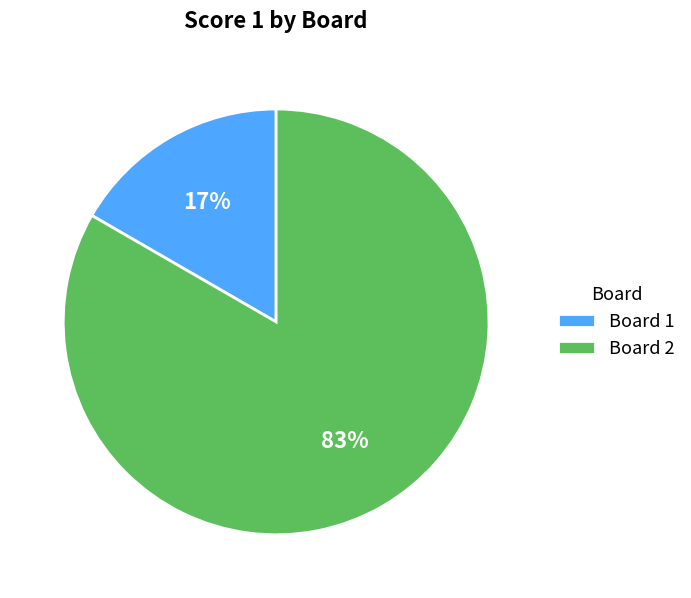

Is the sum of Board 1 and Board 2 greater than half?

Yes